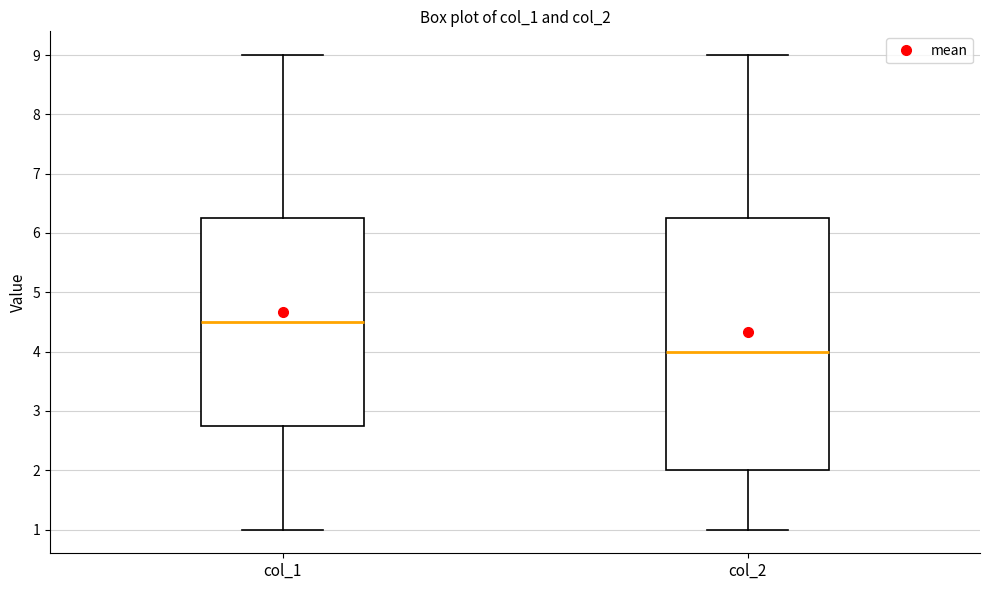

Which box is the tallest, from its lower edge to its upper edge?

col_2